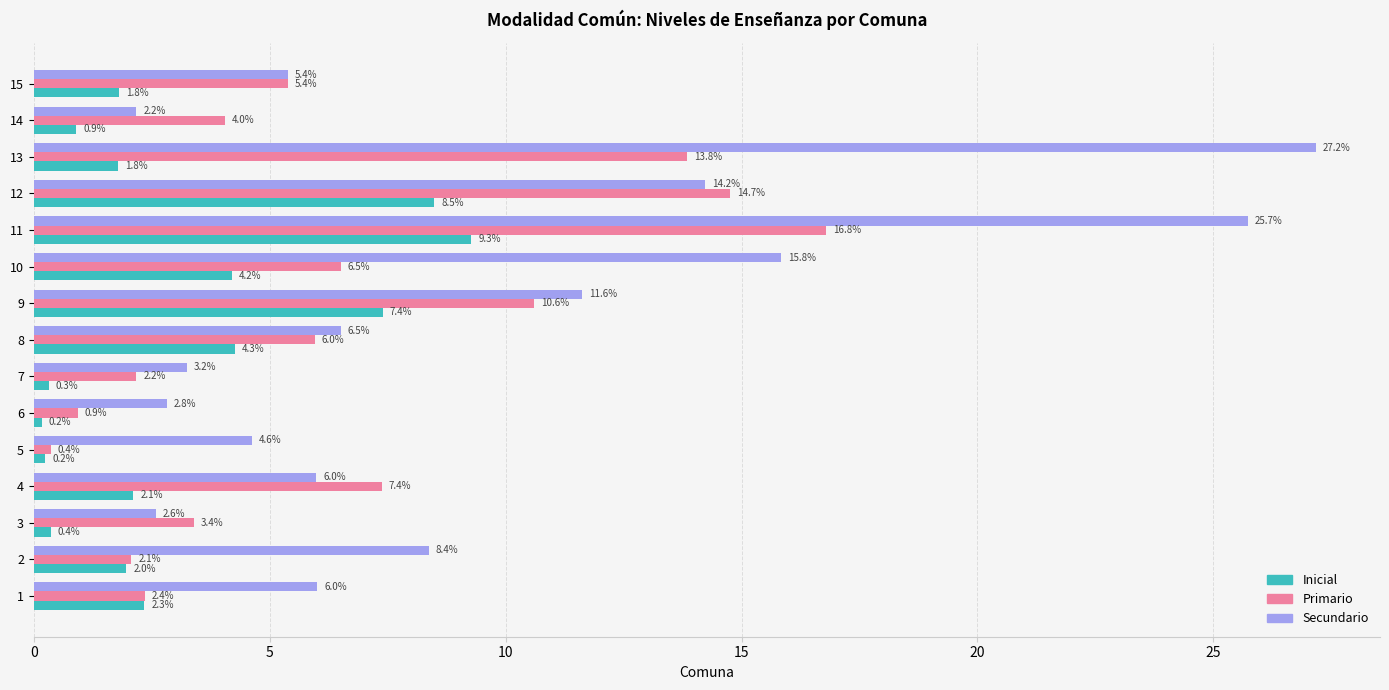

Which series has the largest total across all categories?

Secundario